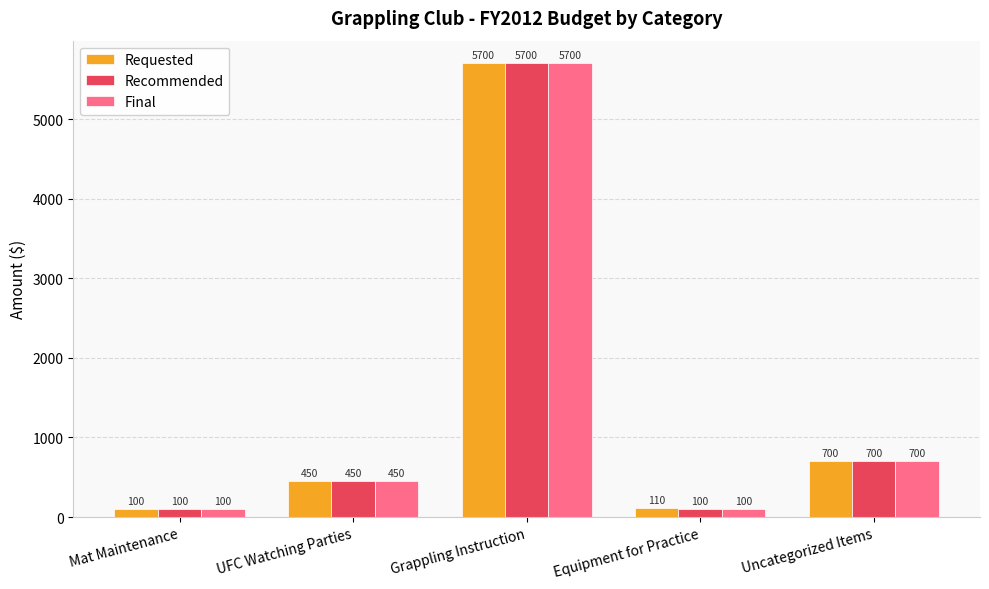

What is the total value across all series at Equipment for Practice?

310